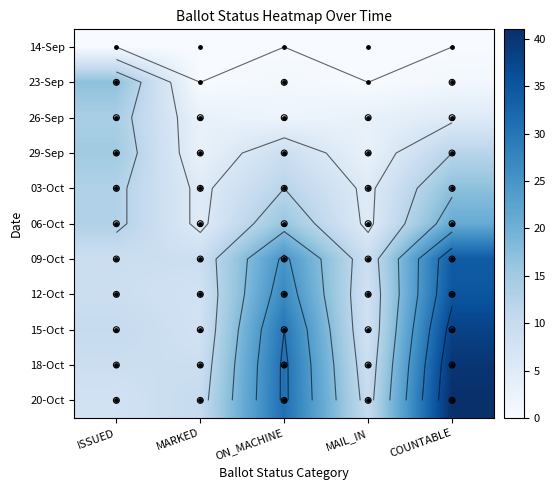

At which label is 09-Oct closest to 21?

ON_MACHINE